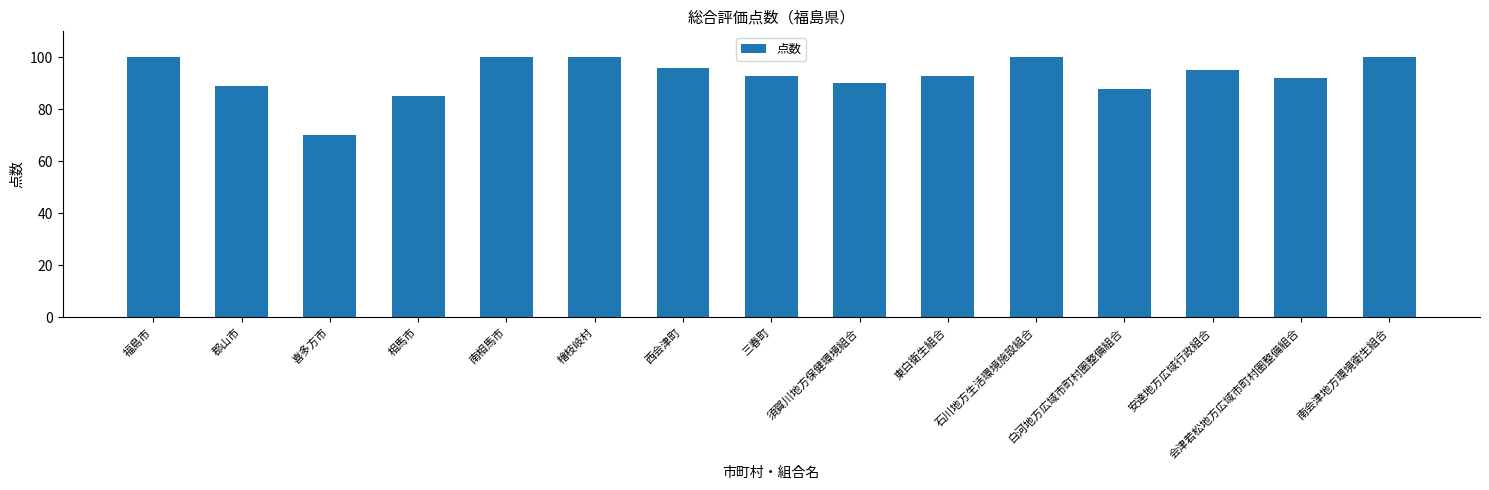

Is it true that the value at 白河地方広域市町村圏整備組合 is 55?

False